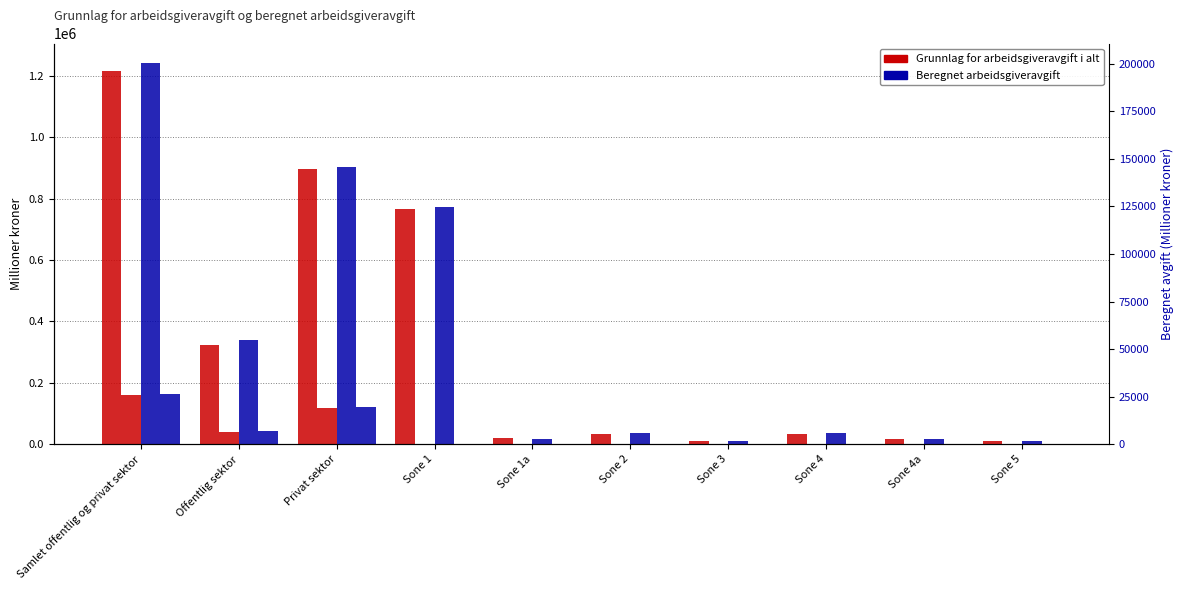

How many bars are there in total?

40